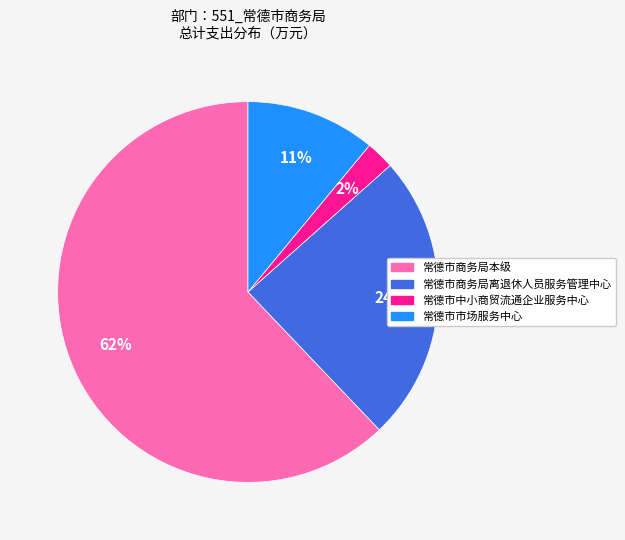

What is the ratio of the value at 常德市商务局本级 to the value at 常德市市场服务中心?

5.6